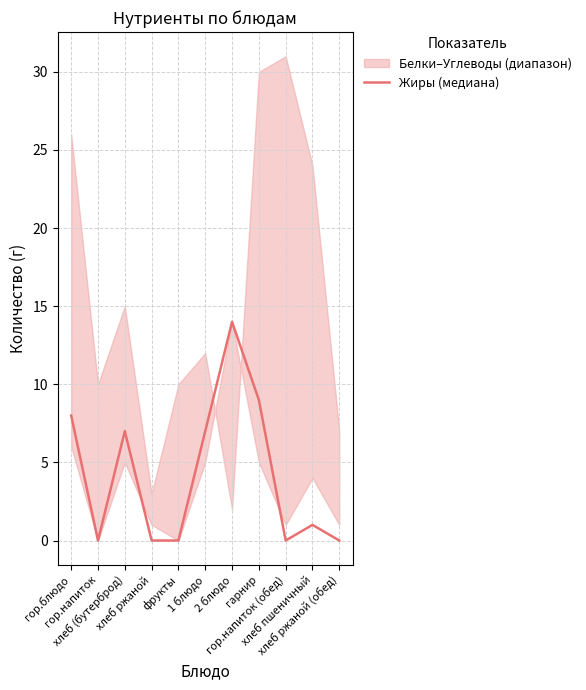

How many categories are shown in the chart?

11